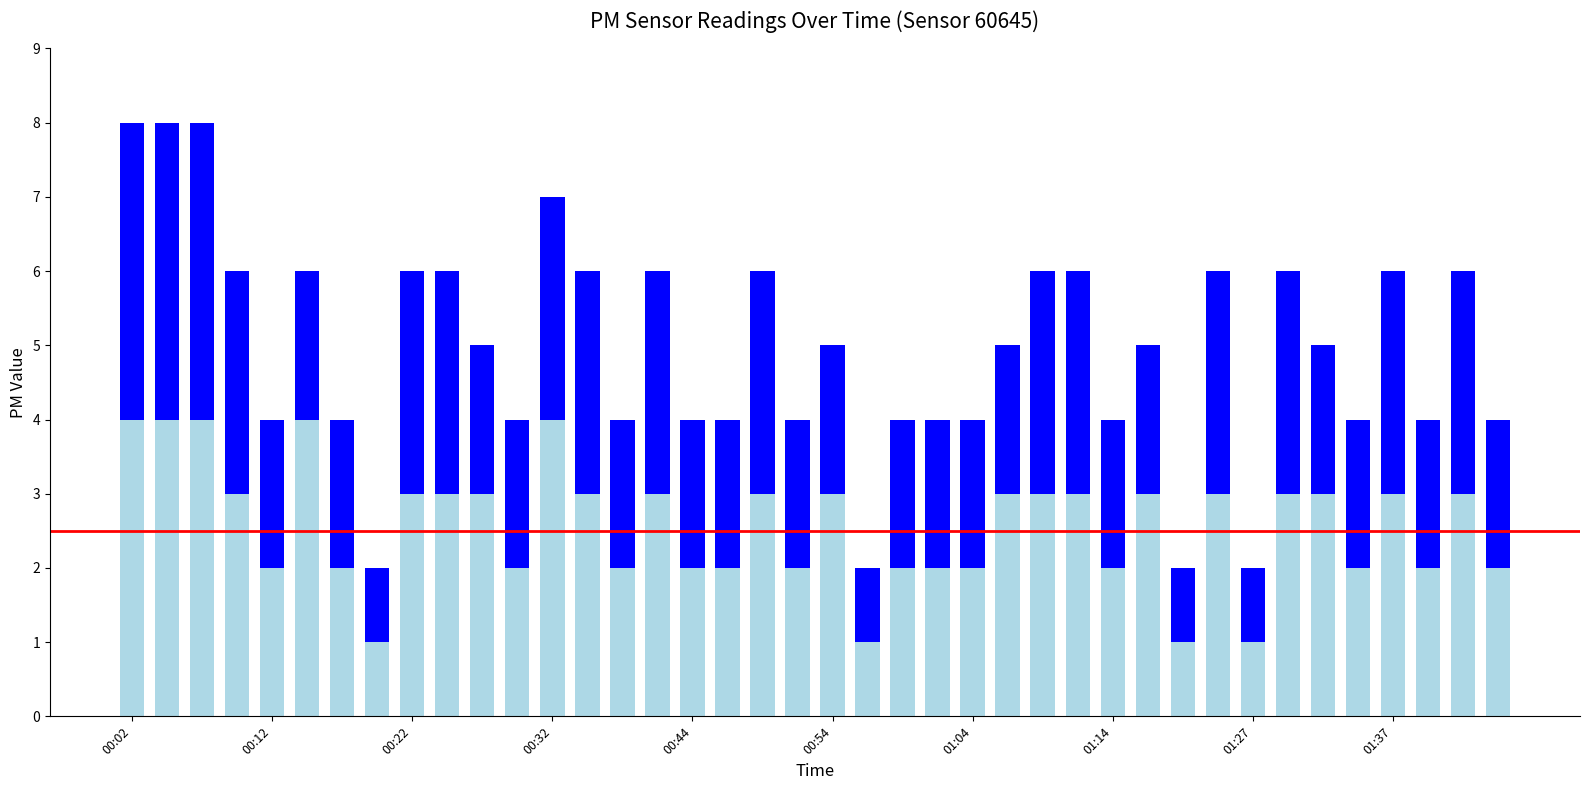

What is the label of the 9th bar from the right?

01:25